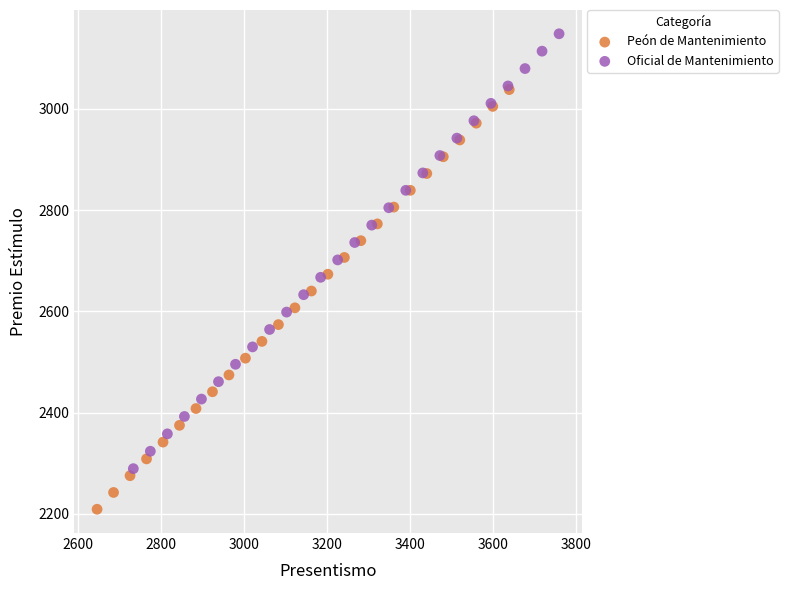

Which series has the widest spread of Y values?

Oficial de Mantenimiento